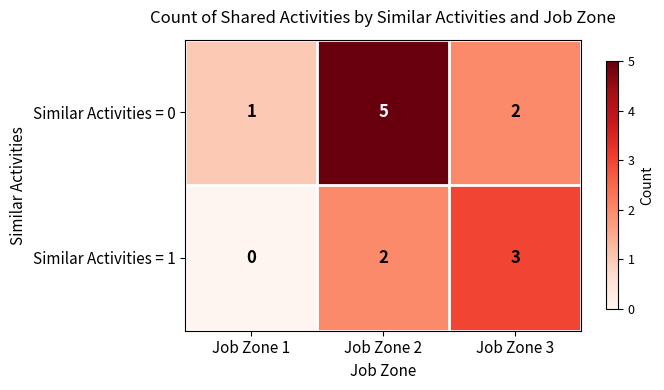

The Similar Activities = 1 series shows 0 at Job Zone 1. True or false?

True